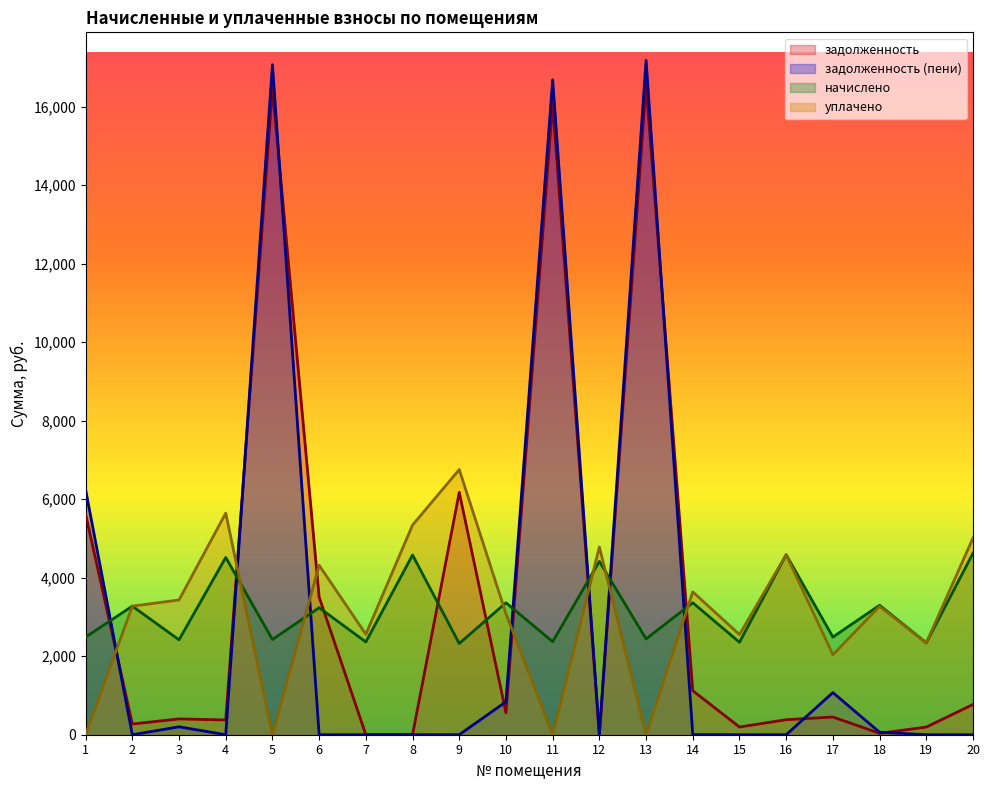

What is the difference between the maximum and minimum values in the задолженность series?

16569.6